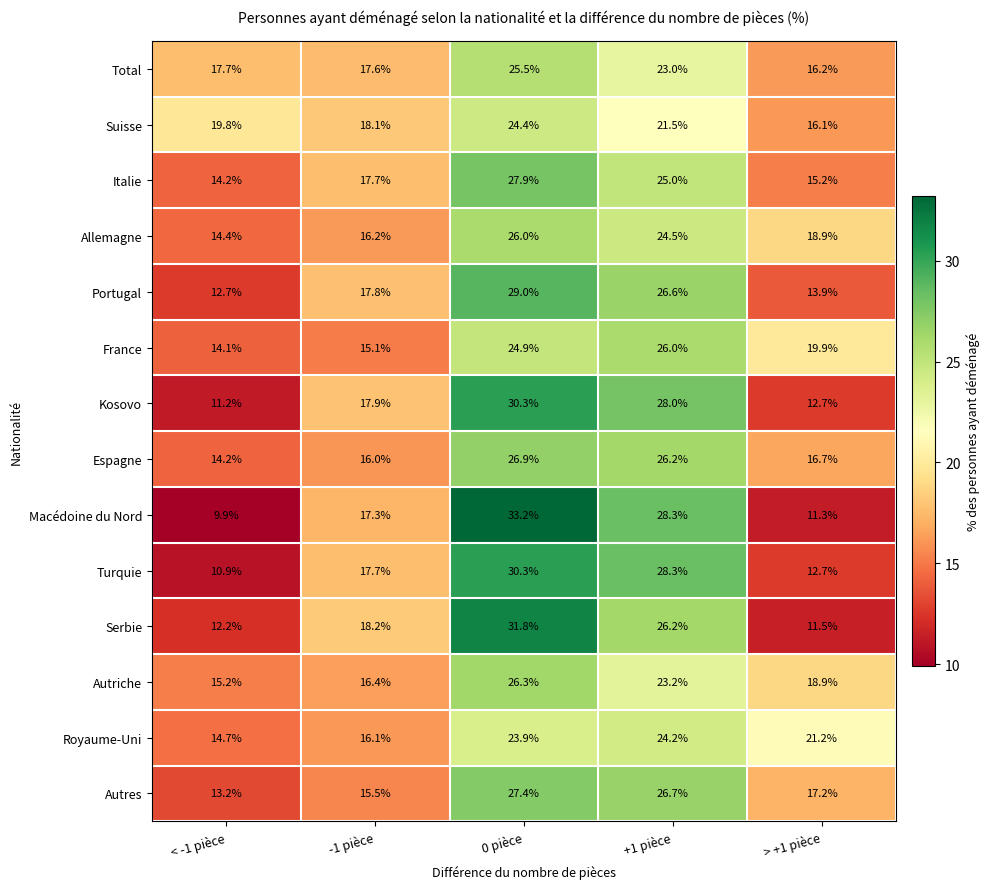

Between 0 pièce and > +1 pièce, which series saw the biggest shift?

Macédoine du Nord